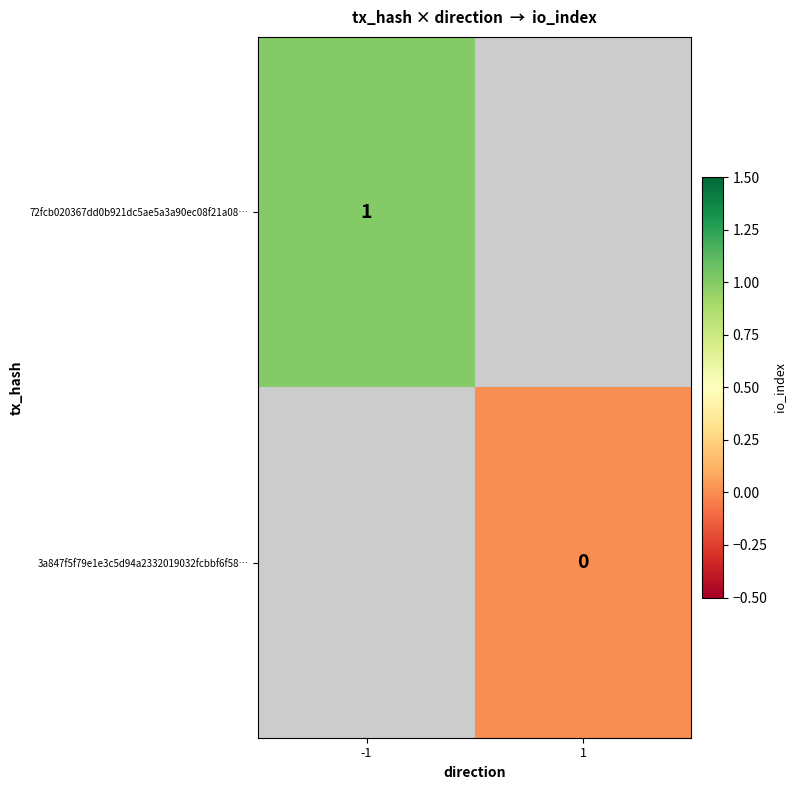

The value of 72fcb020367dd0b921dc5ae5a3a90ec08f21a08… at -1 is 1. True or false?

True